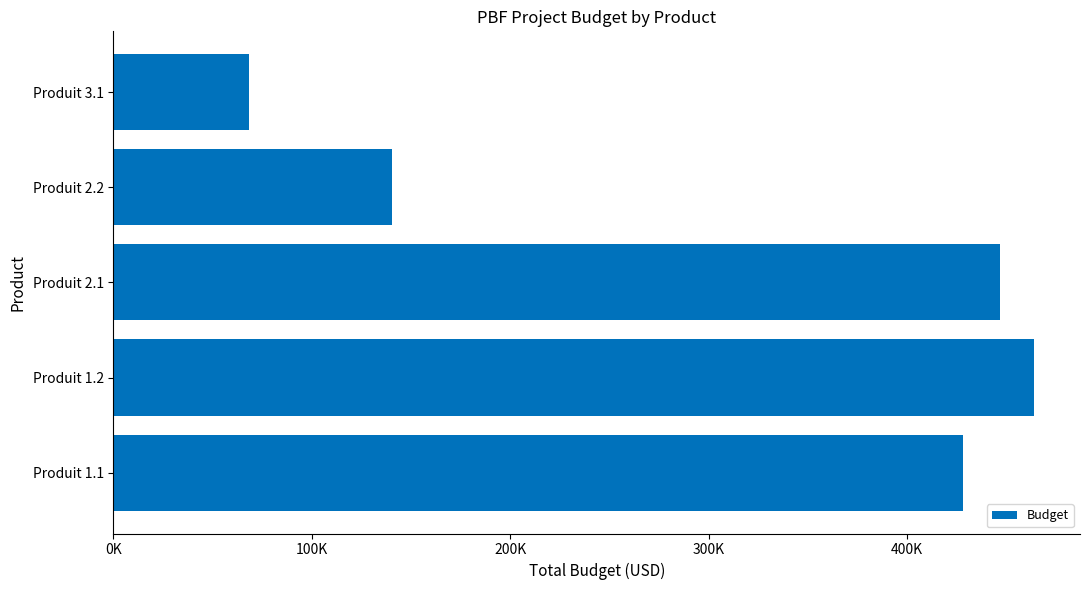

Are the bars horizontal?

Yes